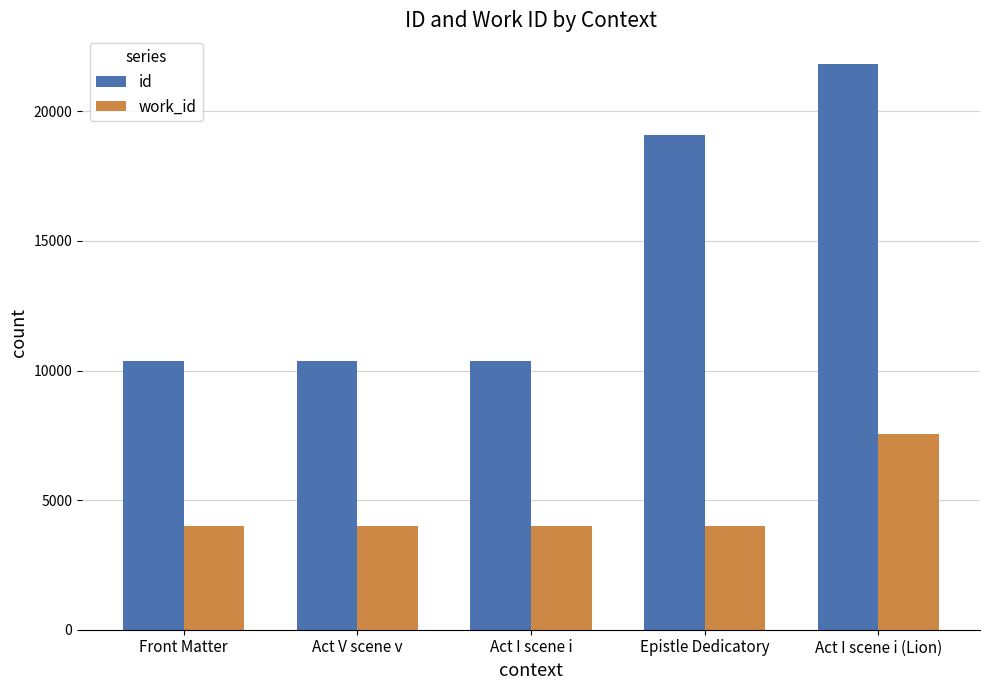

Which series has the largest total across all categories?

id